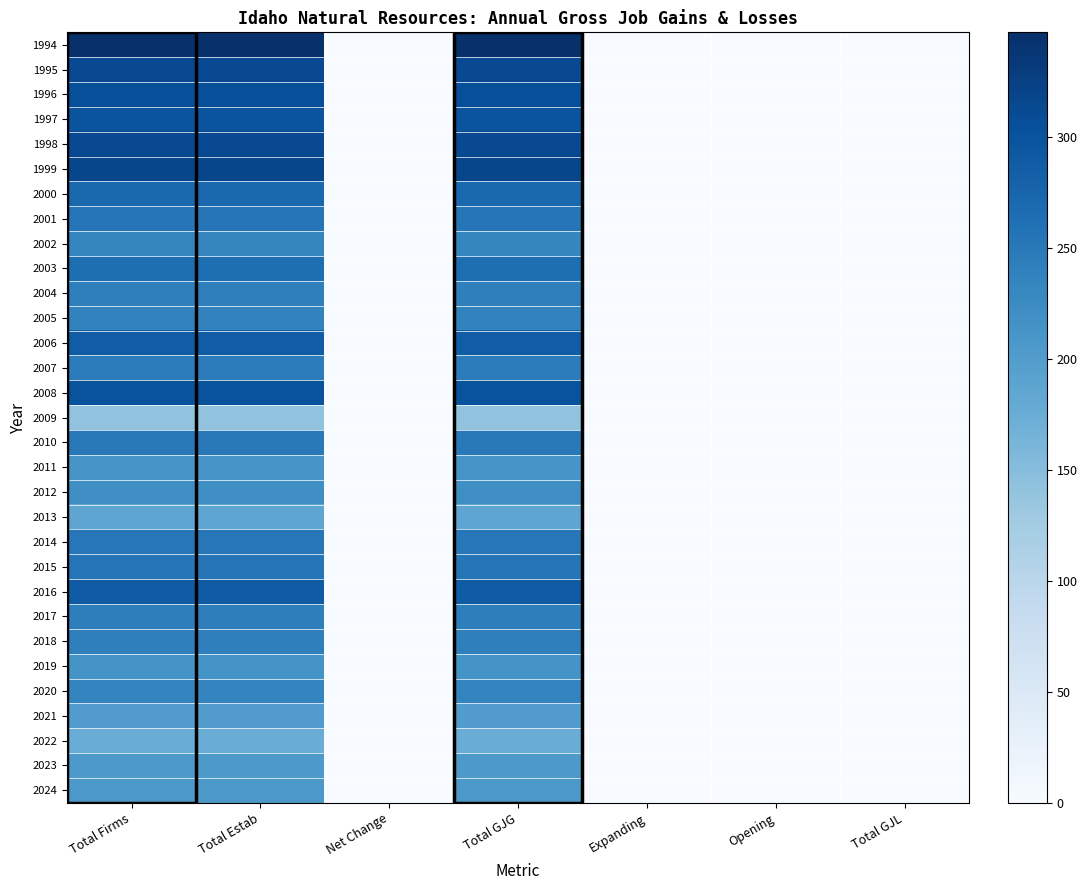

What is the maximum value shown in the chart?

347